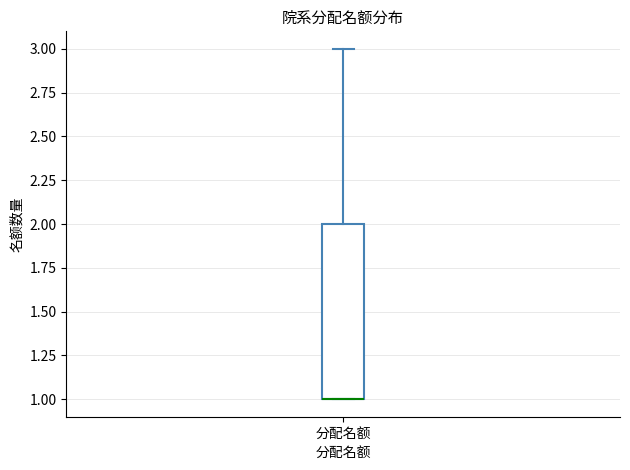

Where is the upper edge of the box for 分配名额 on the y-axis? The values are not printed on the chart, so give them approximately, as read against the axis.

2